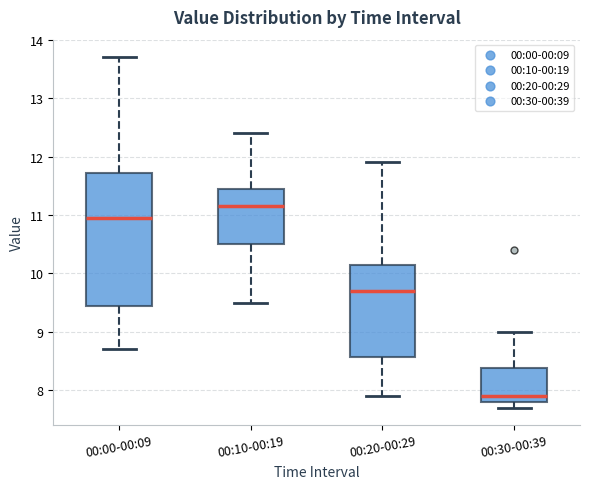

Comparing the boxes themselves (not the whiskers), which one is the tallest?

00:00-00:09